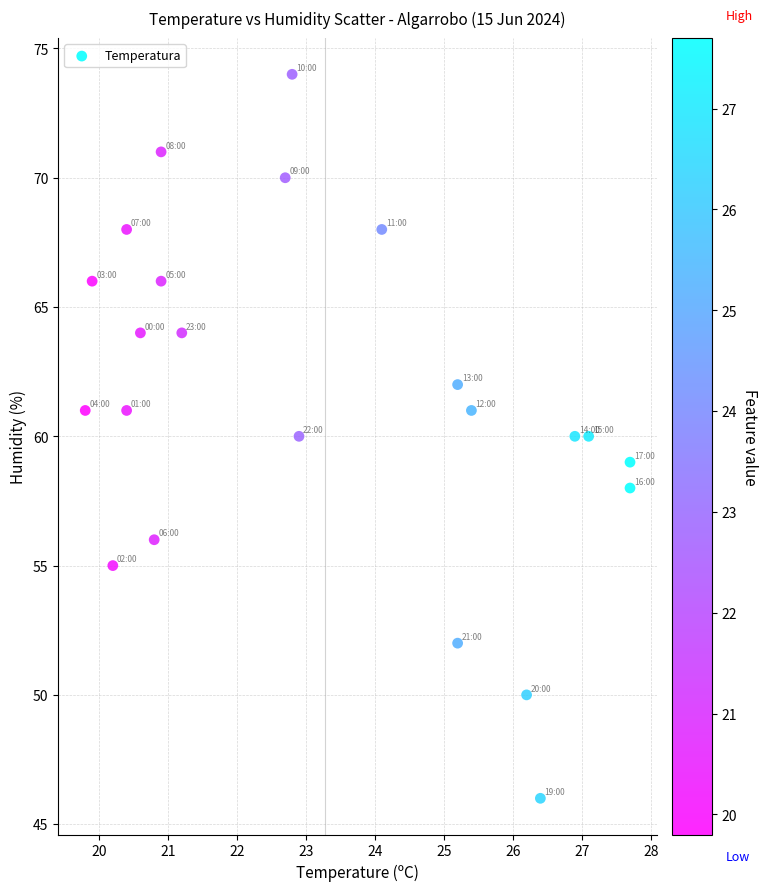

What is the range of Y values (max minus min)?

28